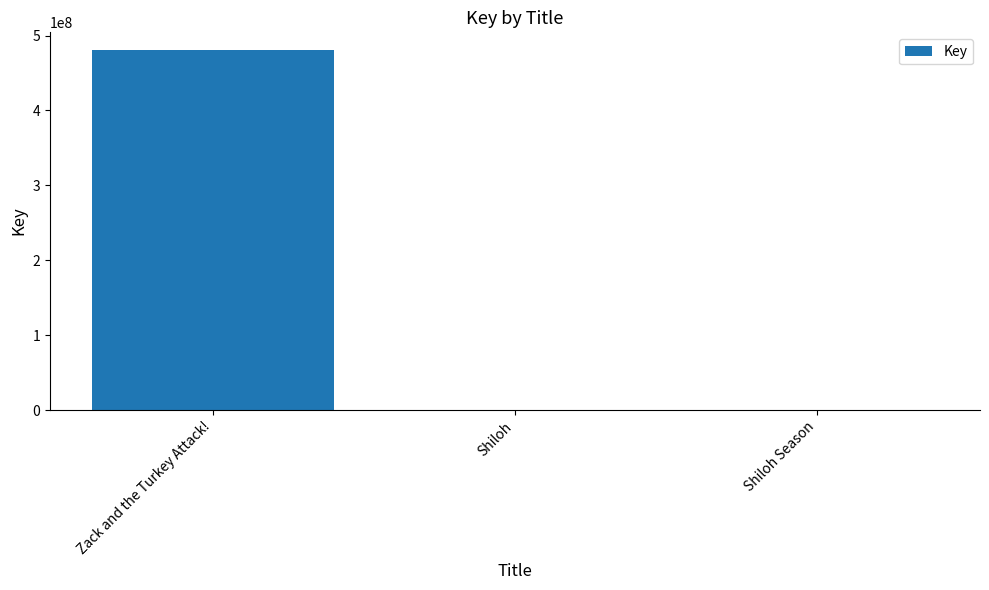

Which category has the highest value across all series?

Zack and the Turkey Attack!